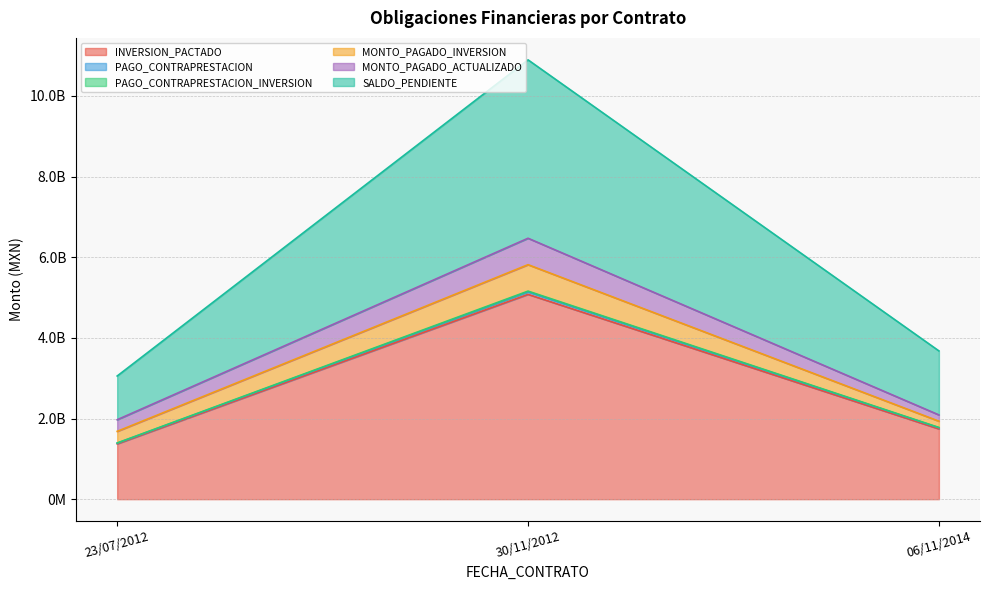

Reading left to right, transcribe all the data shown in this chart.

INVERSION_PACTADO: 30/11/2012=5079315613.1	06/11/2014=1742945414.0	23/07/2012=1372679059.2
PAGO_CONTRAPRESTACION: 30/11/2012=62812344.9	06/11/2014=29233041.8	23/07/2012=16379778.5
PAGO_CONTRAPRESTACION_INVERSION: 30/11/2012=17973367.7	06/11/2014=6224805.0	23/07/2012=4575596.9
MONTO_PAGADO_INVERSION: 30/11/2012=655398294.7	06/11/2014=155620126.2	23/07/2012=288262602.2
MONTO_PAGADO_ACTUALIZADO: 30/11/2012=655398294.7	06/11/2014=155620126.2	23/07/2012=288262602.2
SALDO_PENDIENTE: 30/11/2012=4423916027.2	06/11/2014=1587325287.8	23/07/2012=1084416457.0